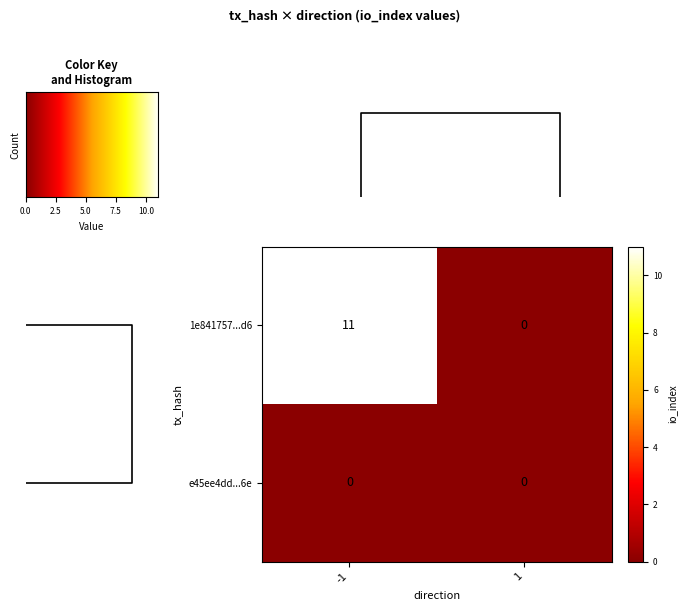

Where is 1e841757...d6 nearest to the value 5?

1